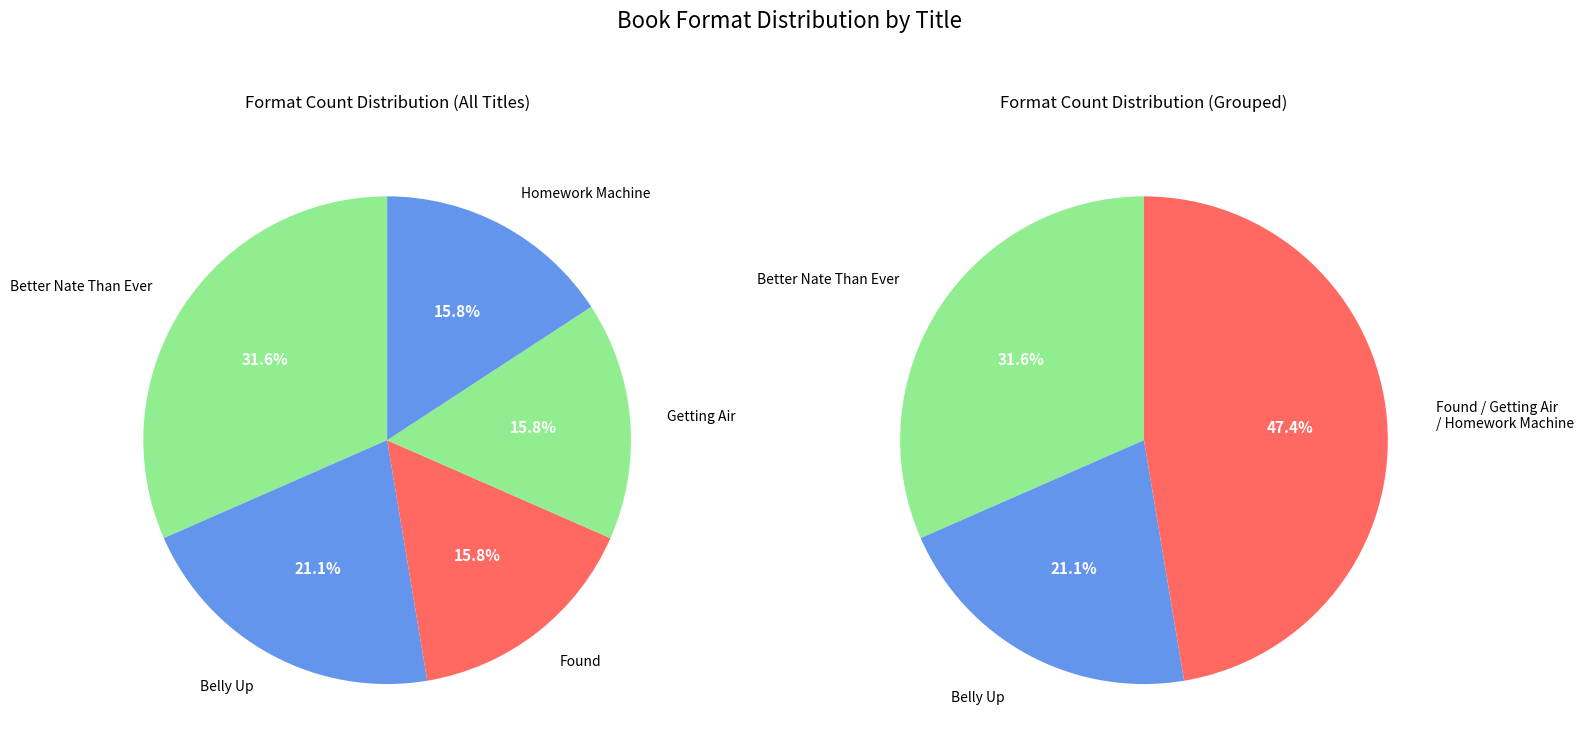

Between Better Nate Than Ever and Getting Air, which is larger?

Better Nate Than Ever